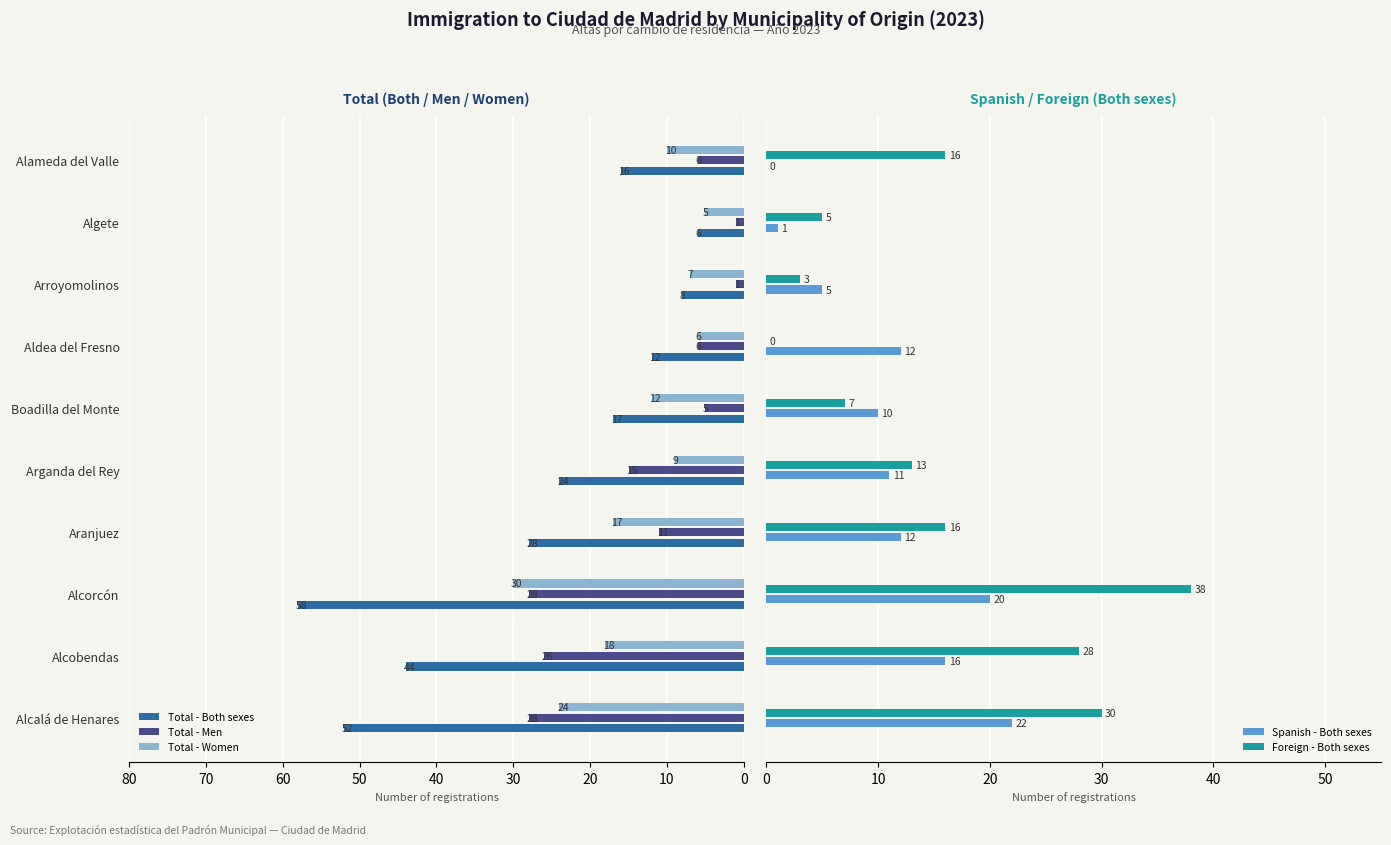

What is the sum of all Total - Both sexes values?

265